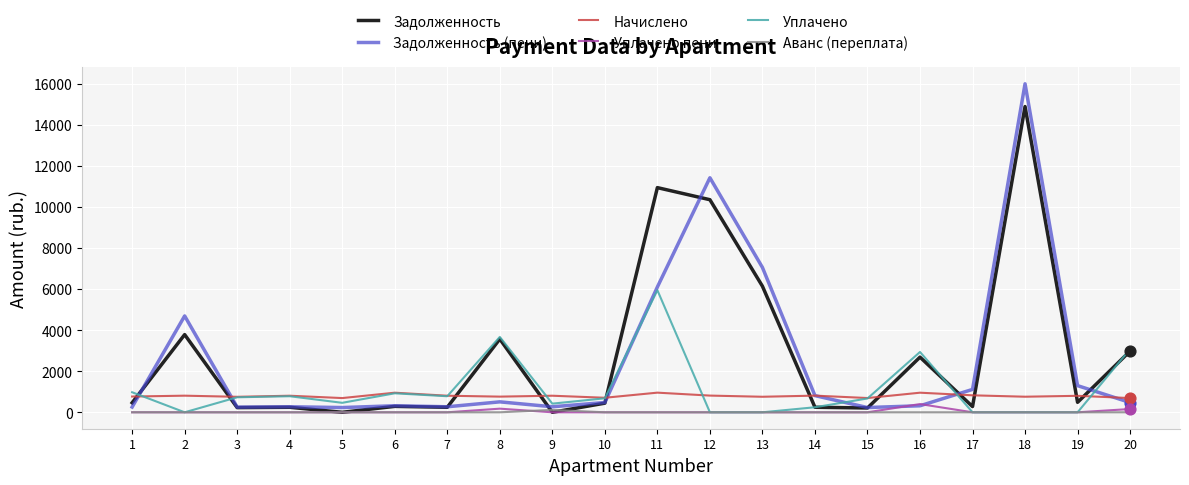

Which series has the widest spread of values?

Задолженность (пени)